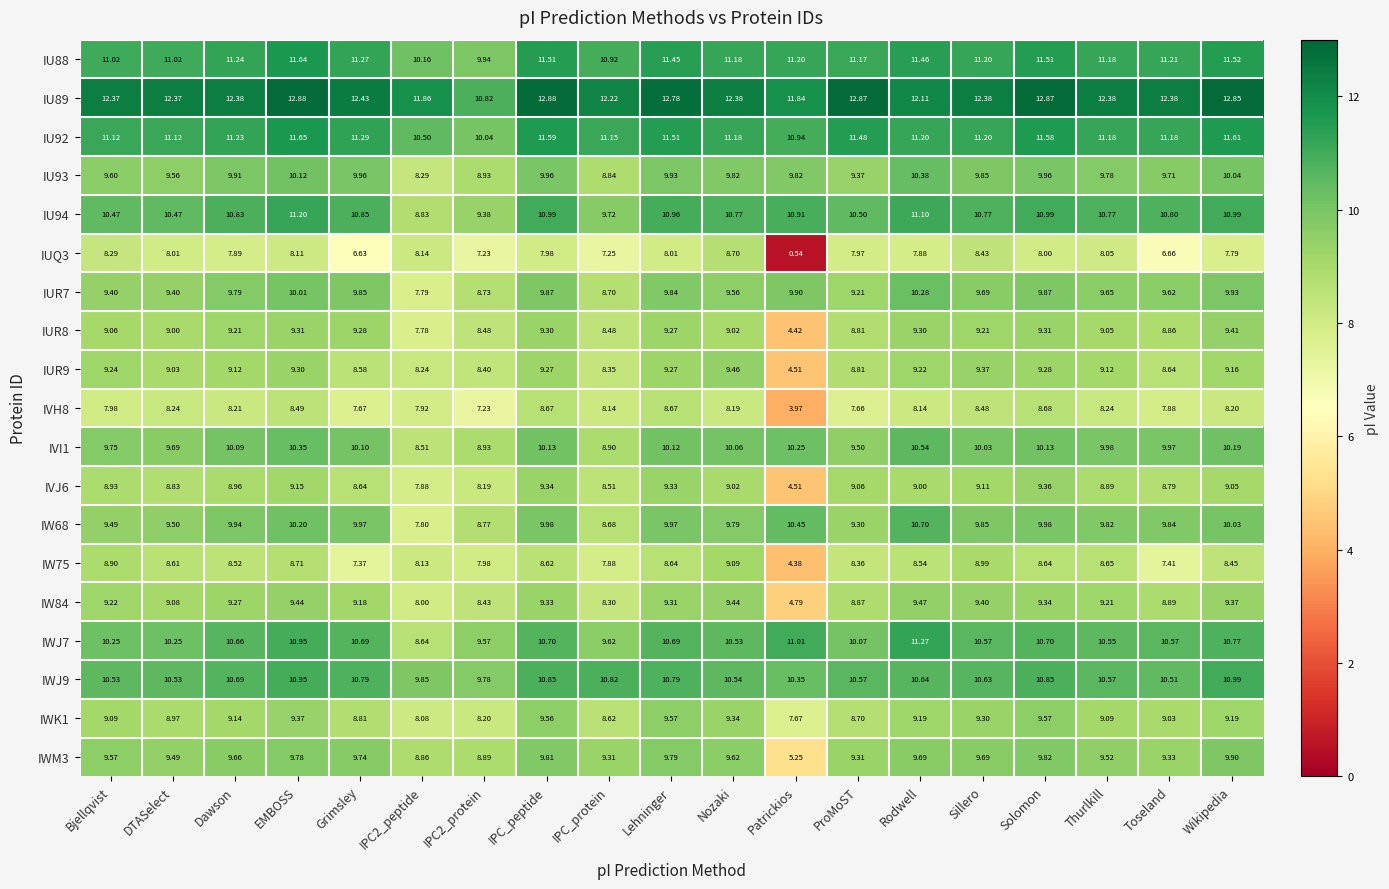

Which category has the lowest value across all series?

Patrickios